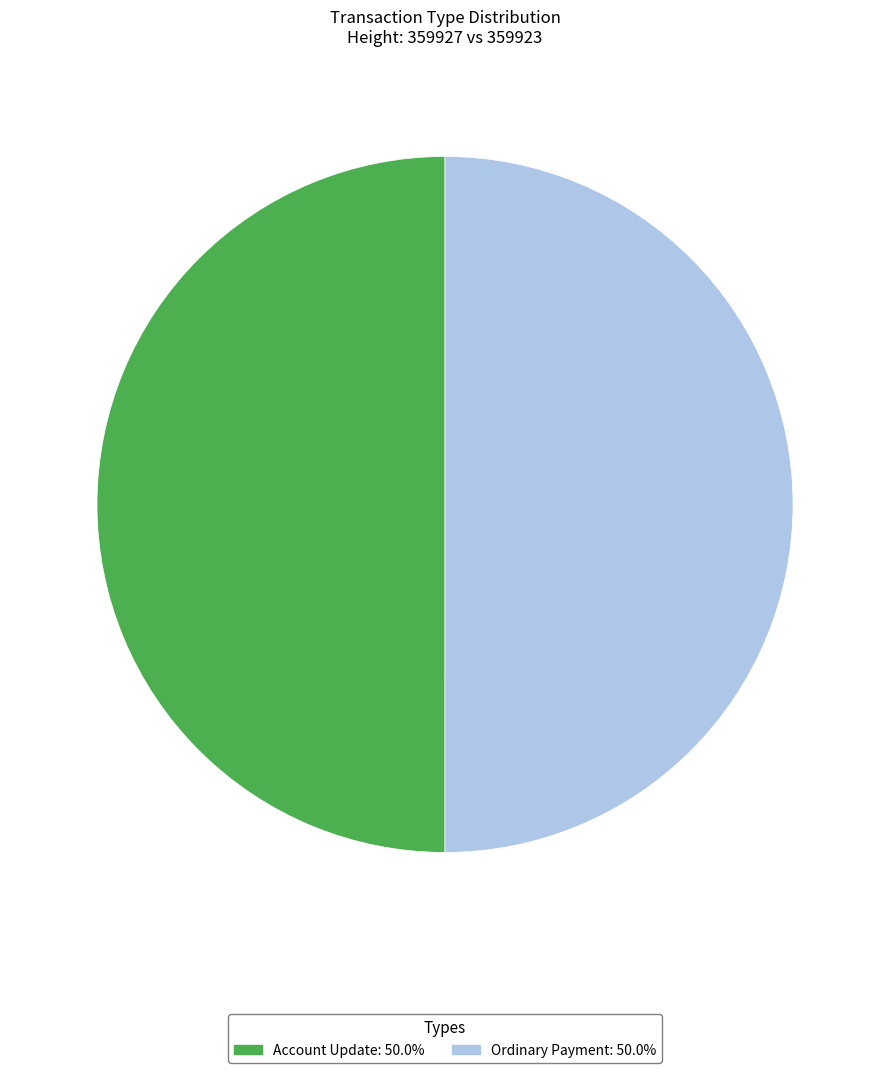

Do Ordinary Payment: 50.0% and Account Update: 50.0% together represent more than half of the pie?

Yes